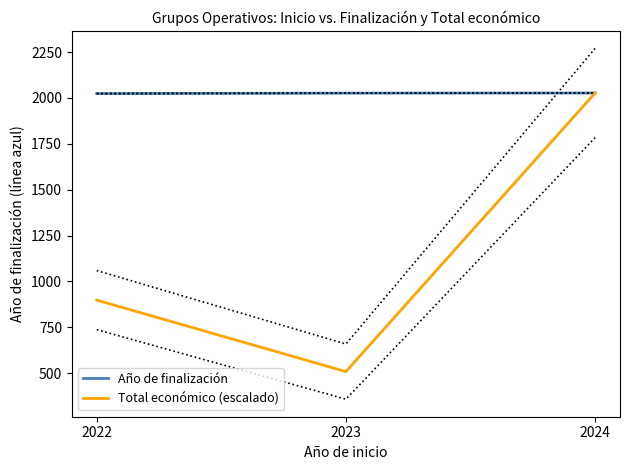

Reading right to left, list all the values displayed in this chart.

Año de finalización: 2024=2026.8	2023=2026.0	2022=2023.8
Total económico (escalado): 2024=2026.8	2023=509.1	2022=898.6